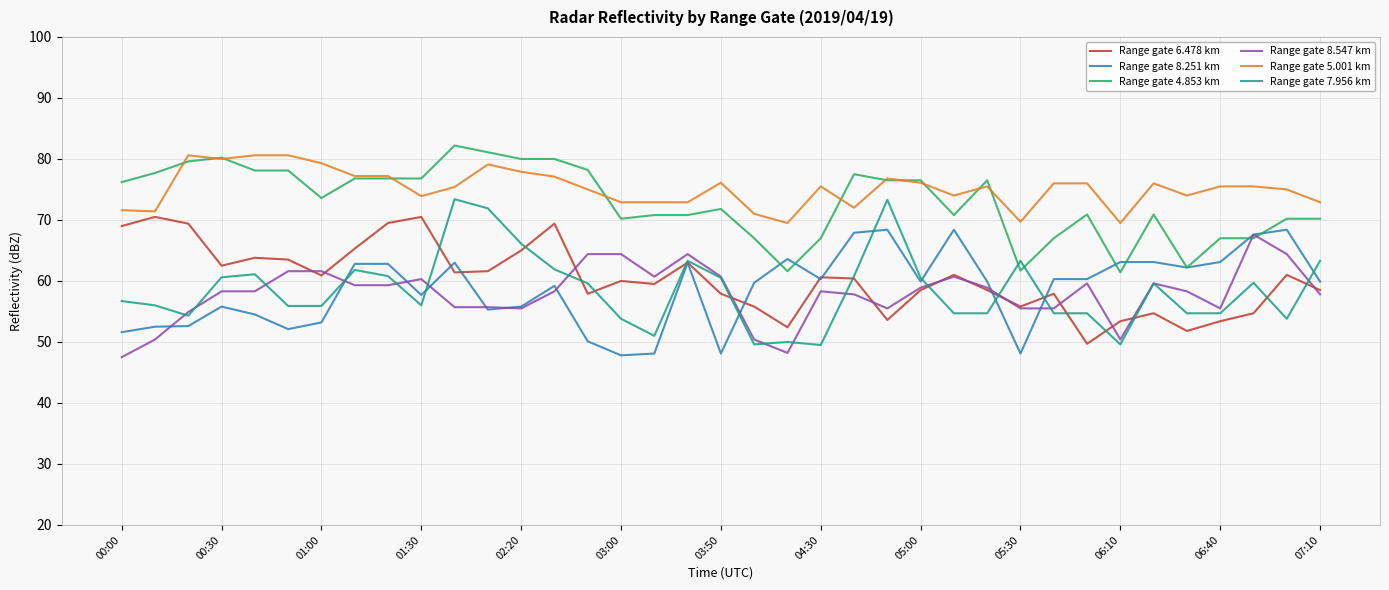

What is the highest value of the Range gate 5.001 km series?

80.6